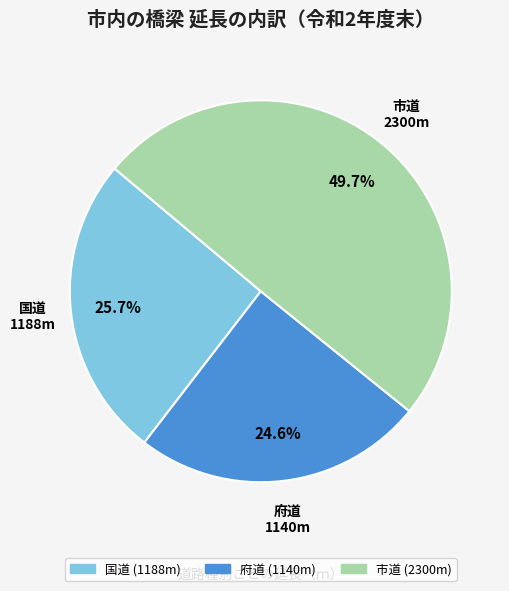

What percentage is the 府道 slice, to the nearest percent?

25%